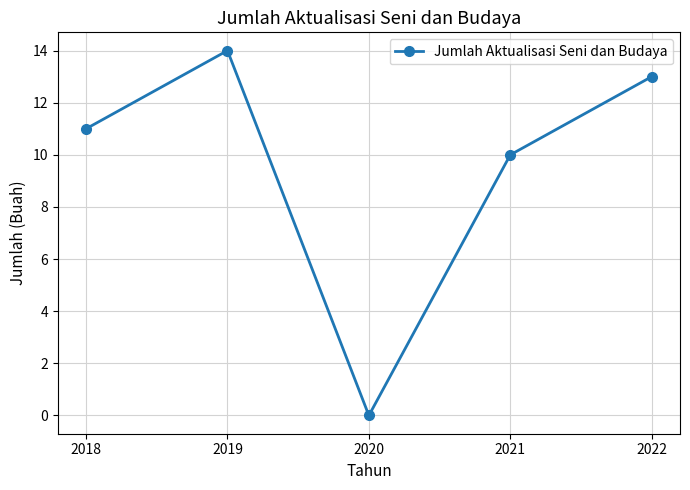

Reading left to right, extract all data points from this chart.

11	14	0	10	13